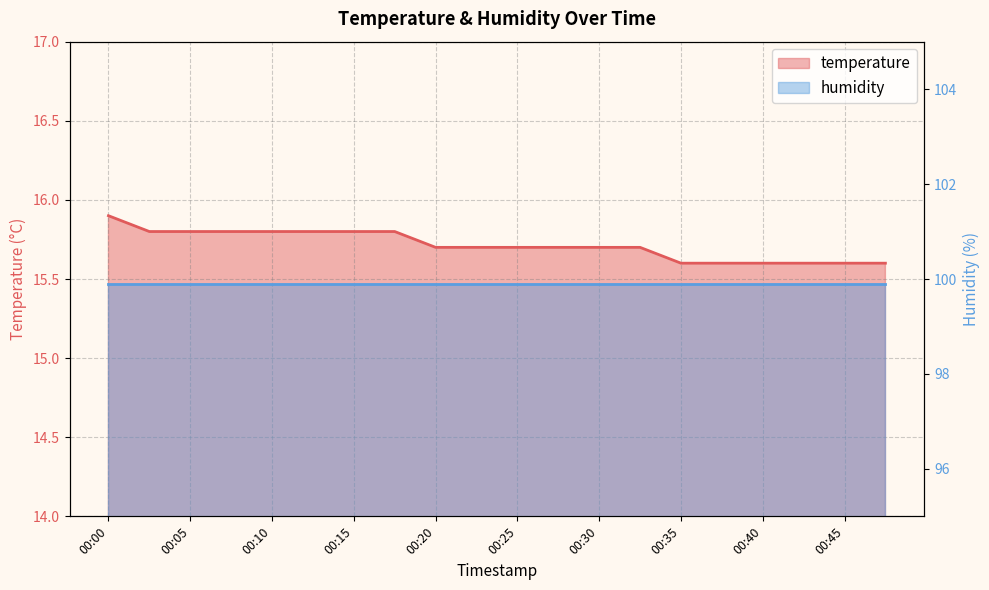

Reading left to right, what are all the values shown in this chart?

00:00=15.9	00:03=15.8	00:05=15.8	00:08=15.8	00:10=15.8	00:12=15.8	00:15=15.8	00:17=15.8	00:20=15.7	00:22=15.7	00:25=15.7	00:27=15.7	00:30=15.7	00:32=15.7	00:35=15.6	00:37=15.6	00:40=15.6	00:42=15.6	00:45=15.6	00:47=15.6